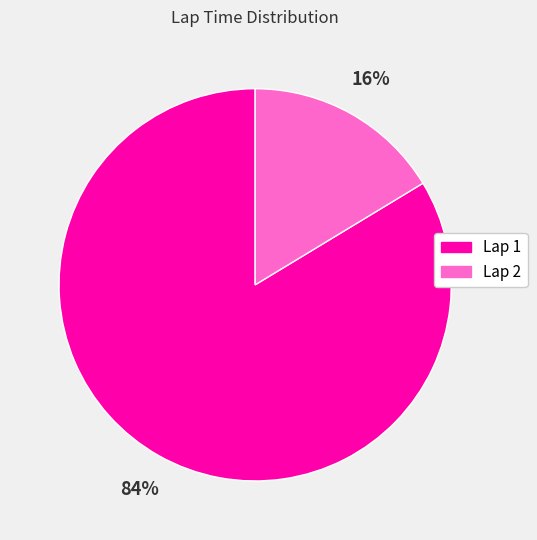

Which category has the biggest portion of the pie?

Lap 1